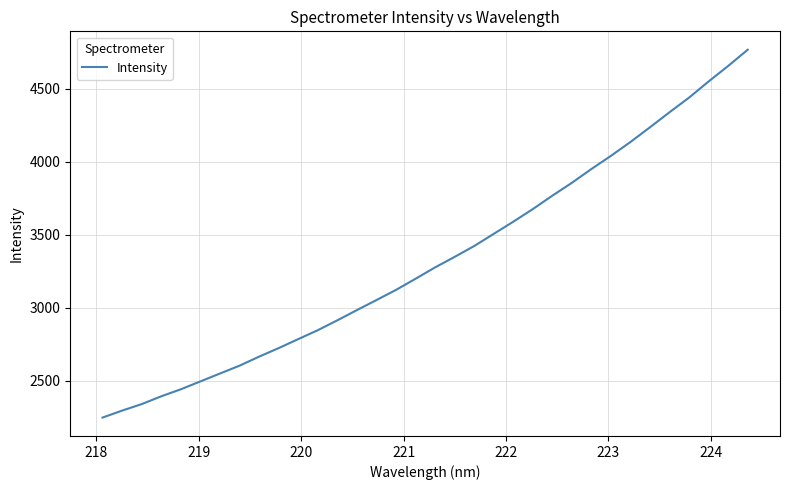

What is the smallest value displayed?

2247.6